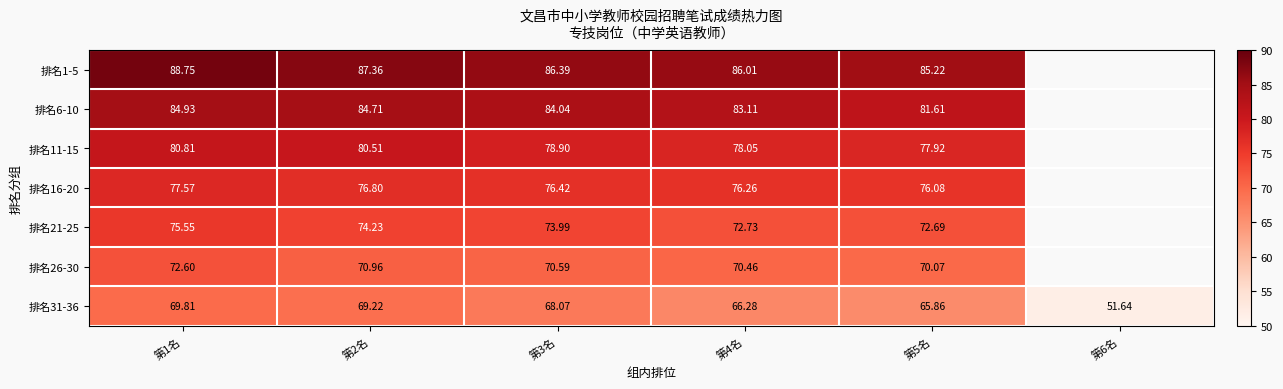

Count the number of data series in this chart.

7